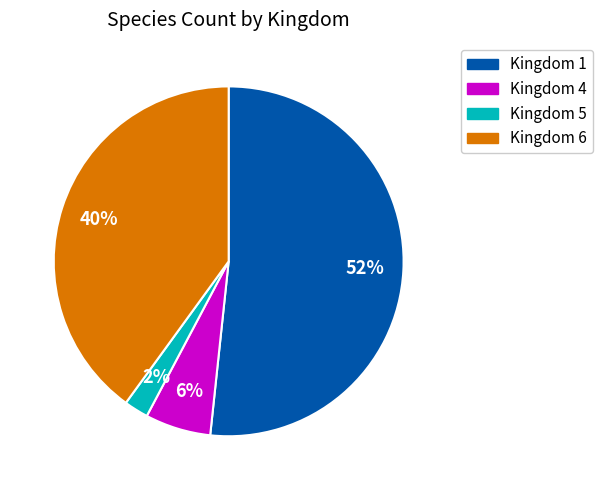

How many slices are in this pie chart?

4